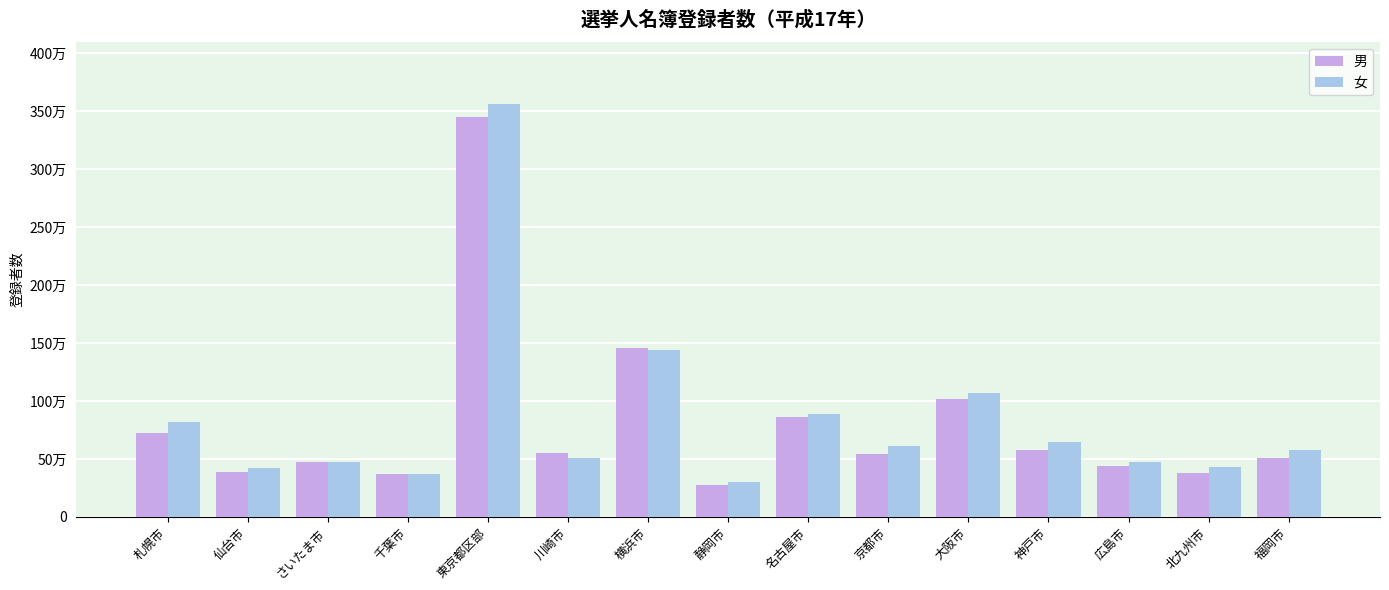

What are all the series names shown in the legend?

男, 女